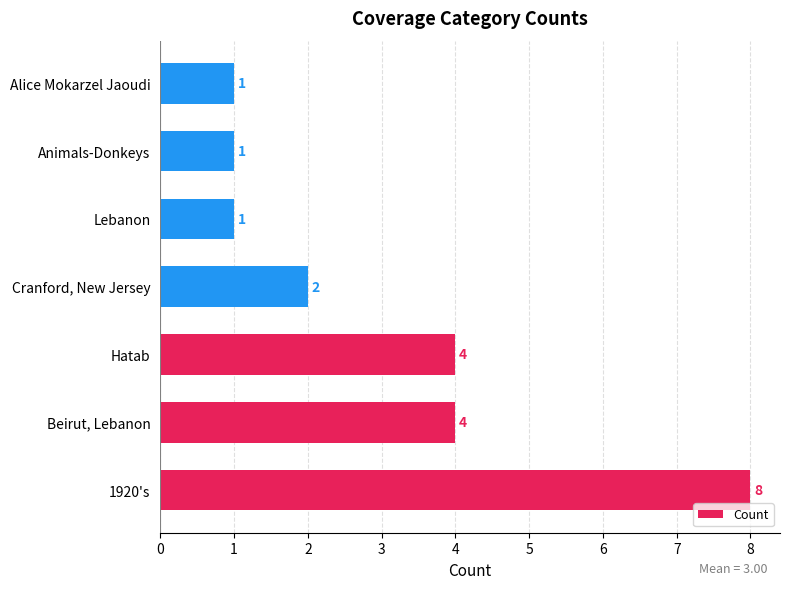

Which has a higher value, Hatab or Cranford, New Jersey?

Hatab